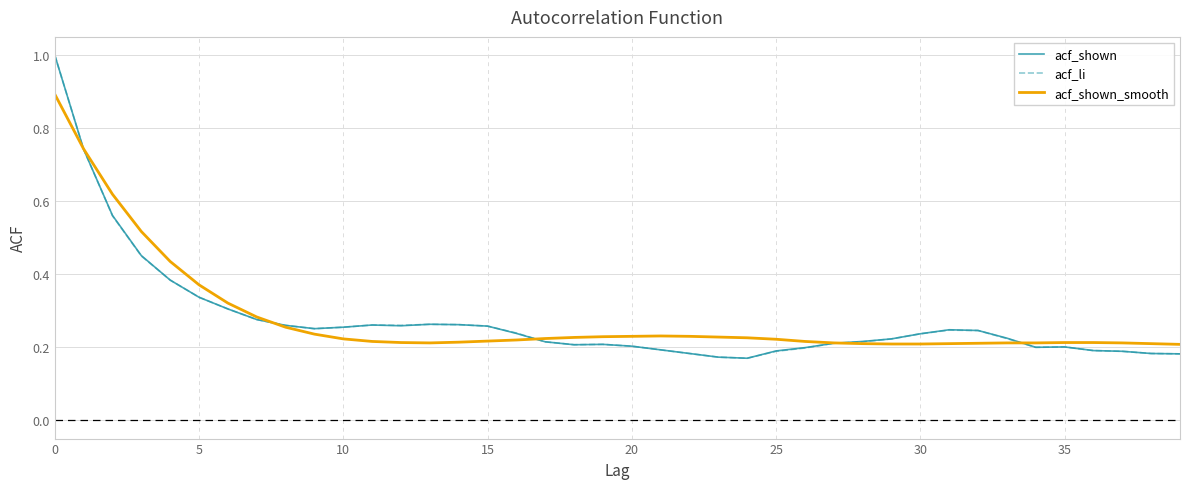

What is the maximum value for acf_shown?

1.0